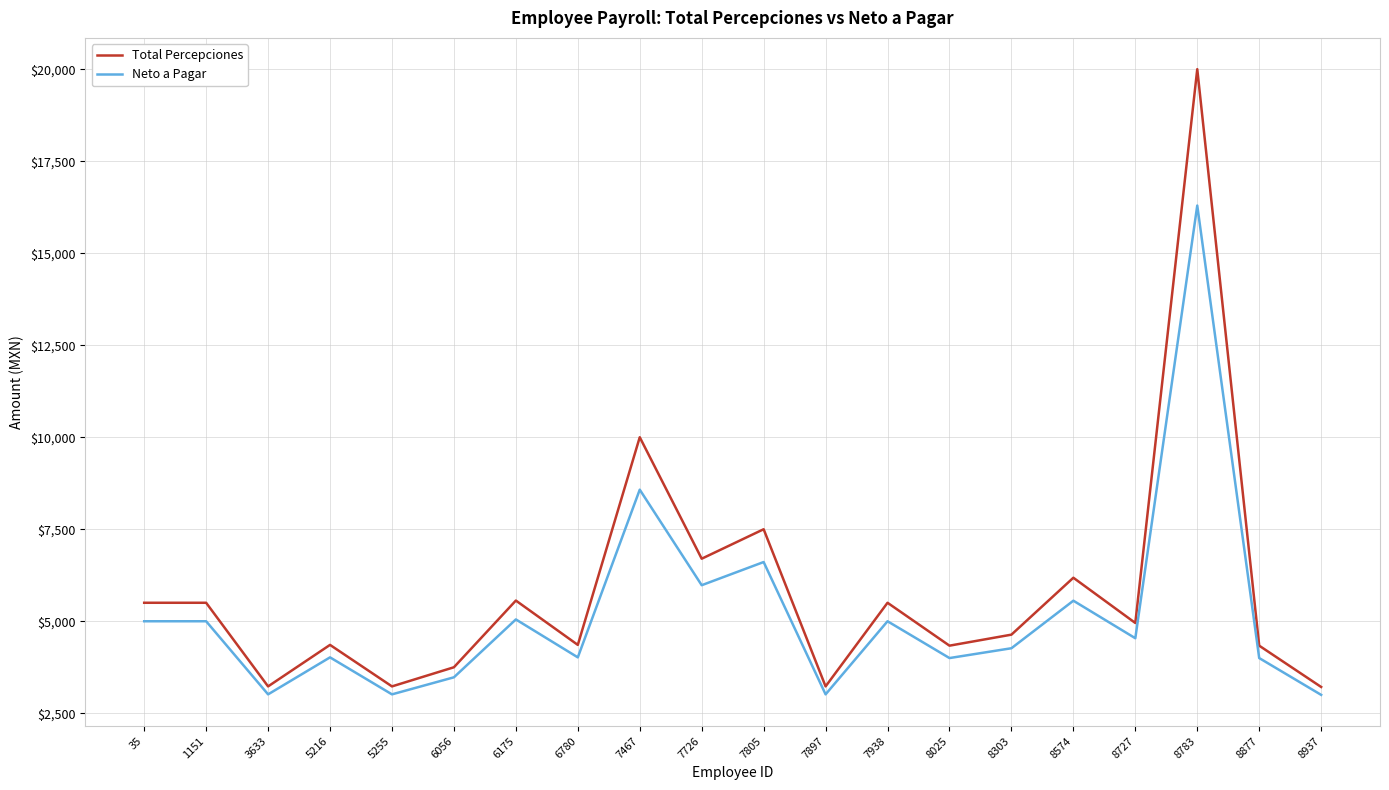

Which series has the largest total across all categories?

Total Percepciones